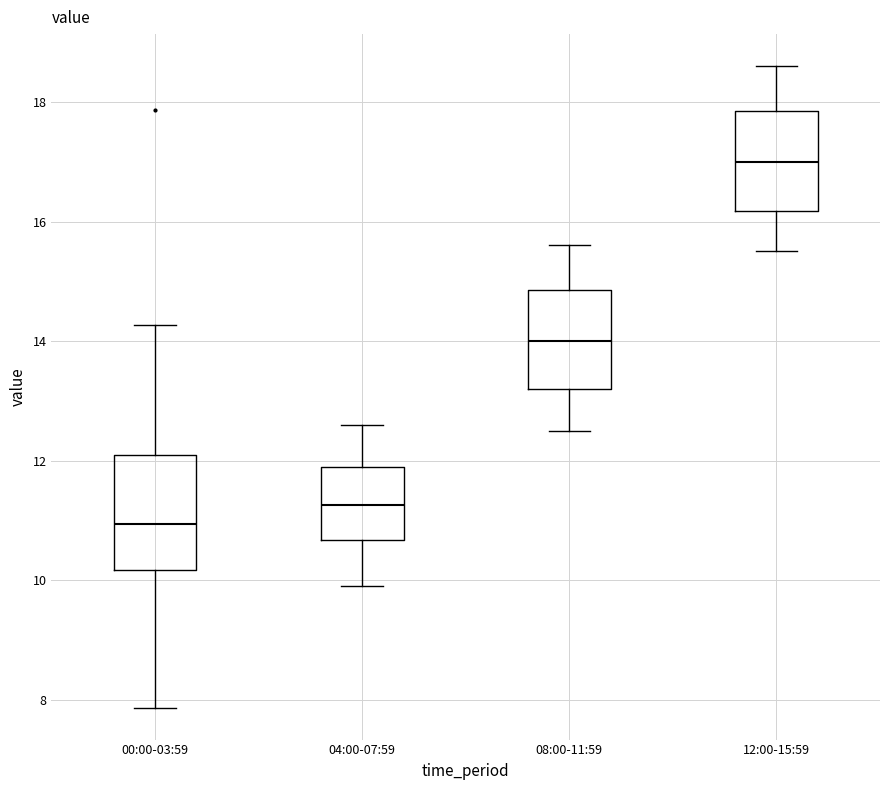

Reading left to right, transcribe this box plot: for each box, give where its median line is, the range the box spans, and where its two whiskers end, as read against the y-axis. The values are not printed on the chart, so give them approximately, as read against the axis.

00:00-03:59: median 11.0, box 10.2 to 12.2, whiskers 7.8 to 14.2
04:00-07:59: median 11.2, box 10.6 to 12.0, whiskers 10.0 to 12.6
08:00-11:59: median 14.0, box 13.2 to 14.8, whiskers 12.6 to 15.6
12:00-15:59: median 17.0, box 16.2 to 17.8, whiskers 15.6 to 18.6